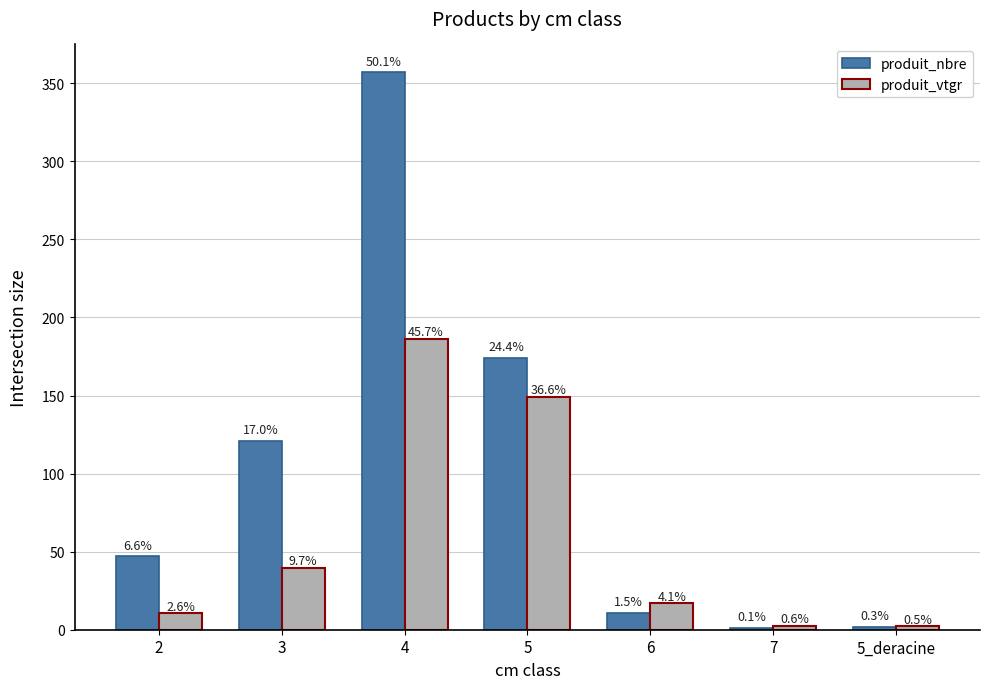

Does the chart contain stacked bars?

No